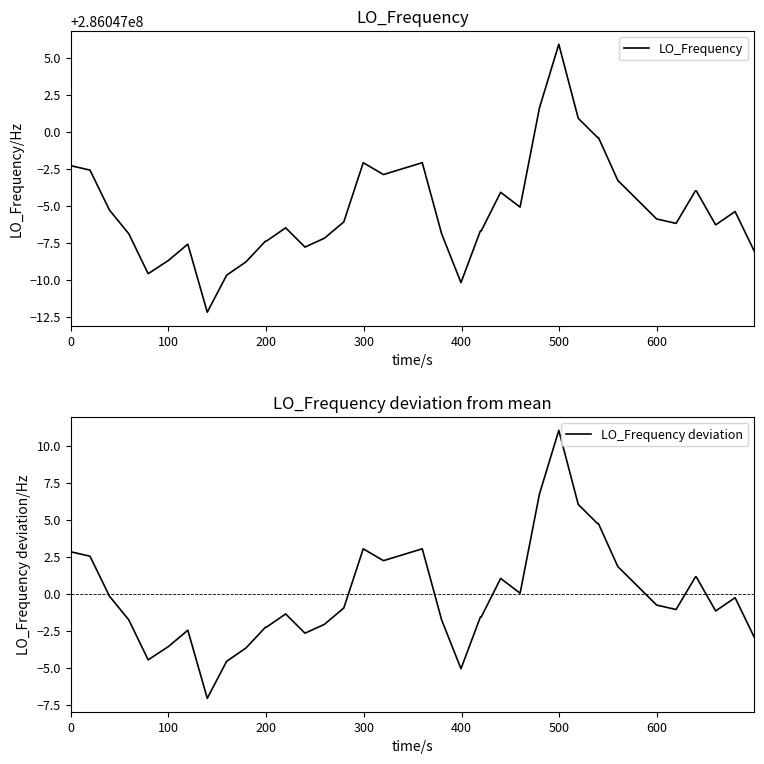

What is the value of the LO_Frequency deviation point at the 6th from the left?

-3.6